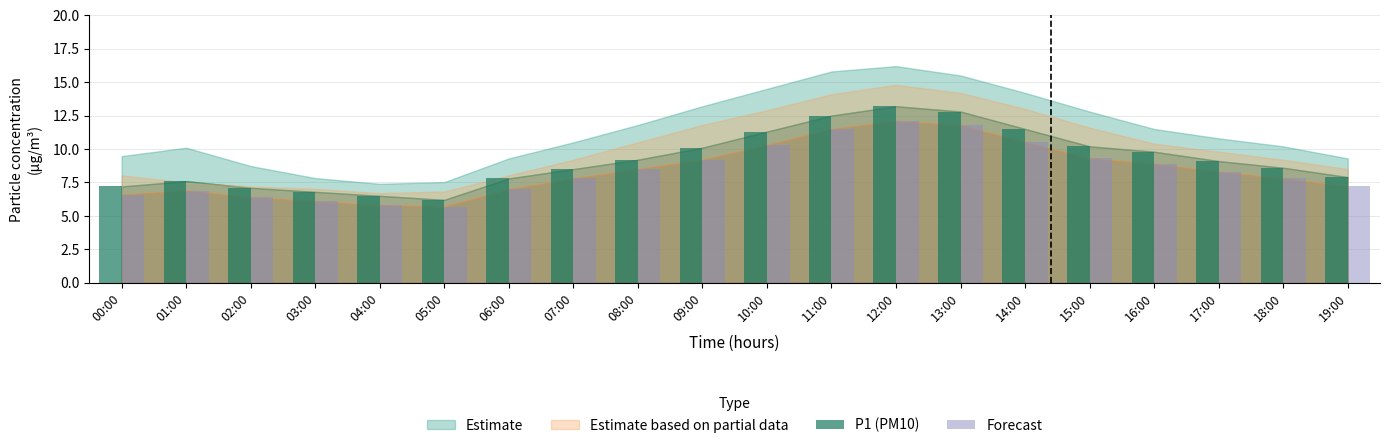

At how many categories does at least one series exceed 9?

10